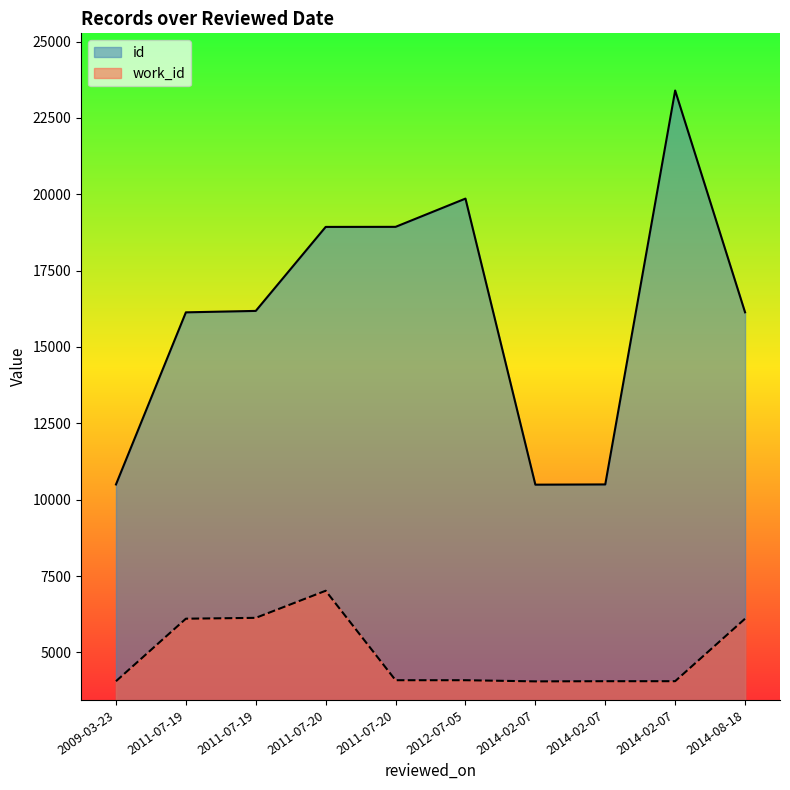

At which category does work_id reach its first local valley?

2014-02-07